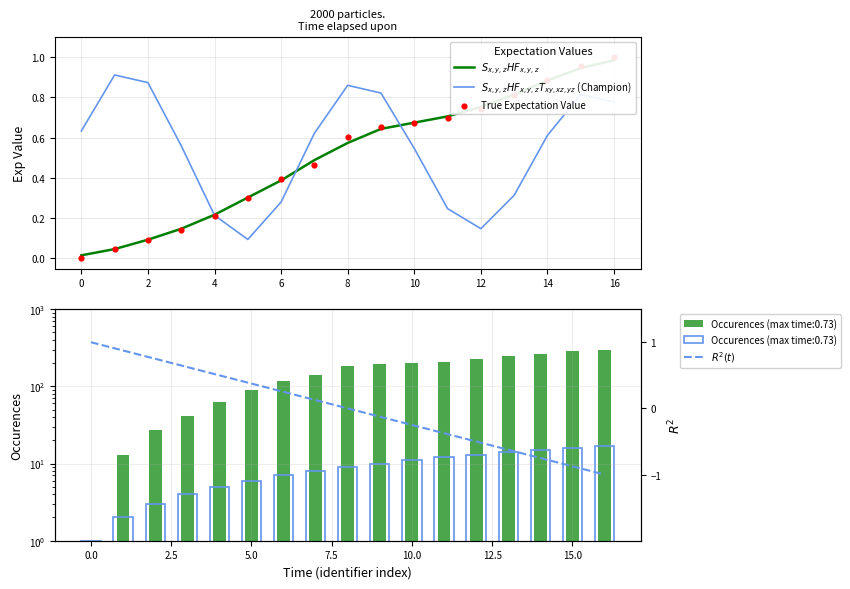

What are all the series names shown in the legend?

$S_{x,y,z}HF_{x,y,z}$, $S_{x,y,z}HF_{x,y,z}T_{xy,xz,yz}$ (Champion), True Expectation Value, $R^2(t)$